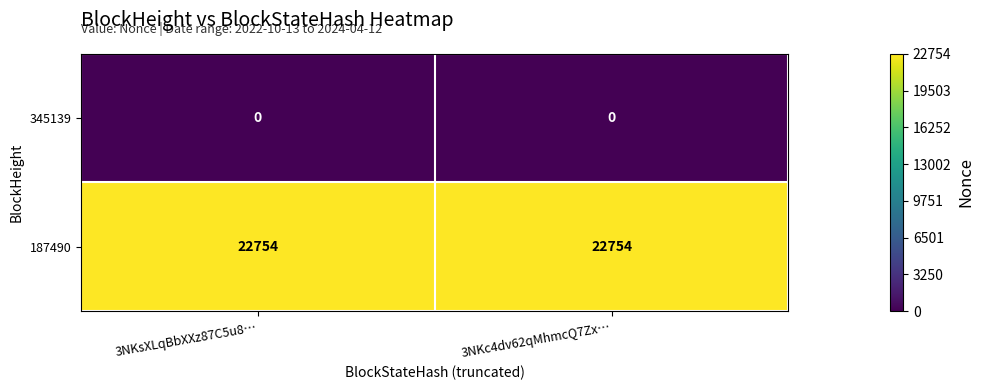

What is the spread (max minus min) of values at 3NKsXLqBbXXz87C5u8…?

22754